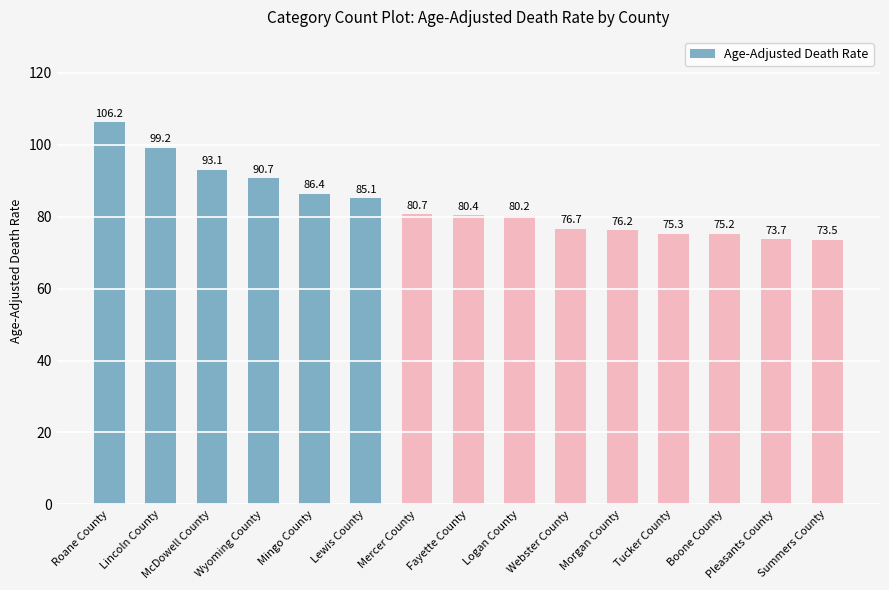

Is it true that the value at Fayette County is 23.1?

False